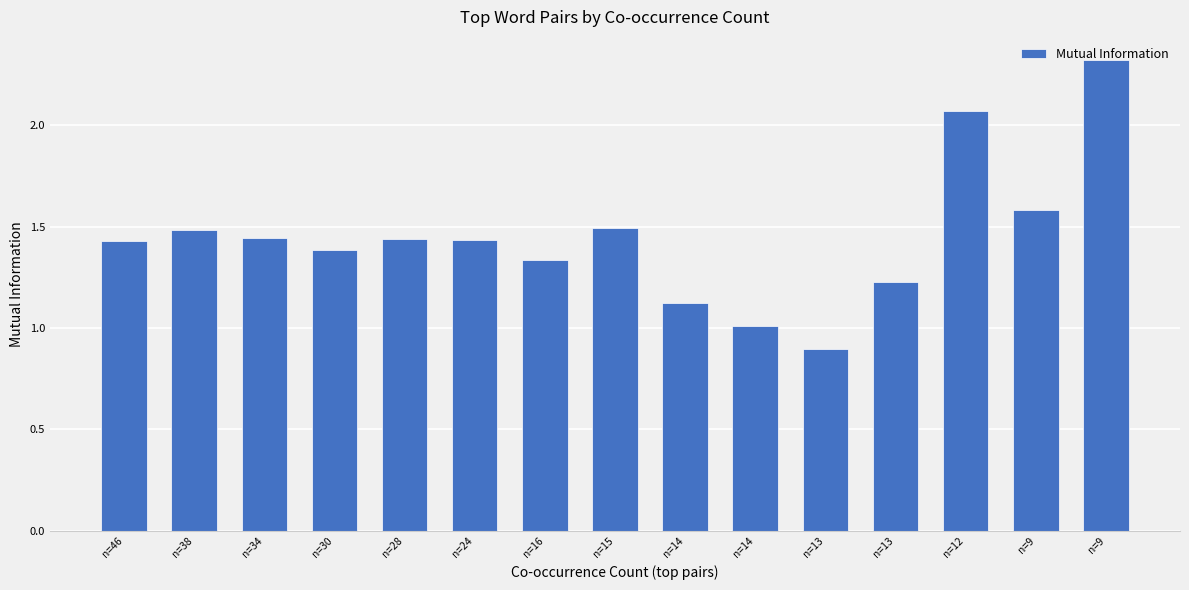

Approximately how many times larger is the value at n=14 compared to n=24?

0.7